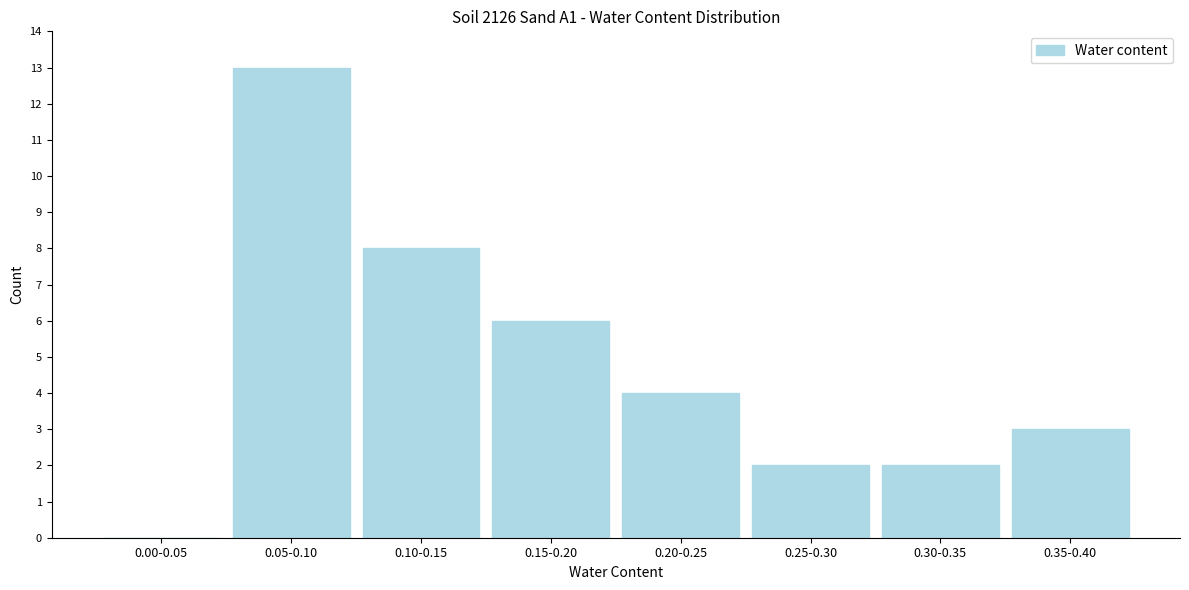

Reading left to right, what are all the values shown in this chart?

0.00-0.05=0	0.05-0.10=13	0.10-0.15=8	0.15-0.20=6	0.20-0.25=4	0.25-0.30=2	0.30-0.35=2	0.35-0.40=3